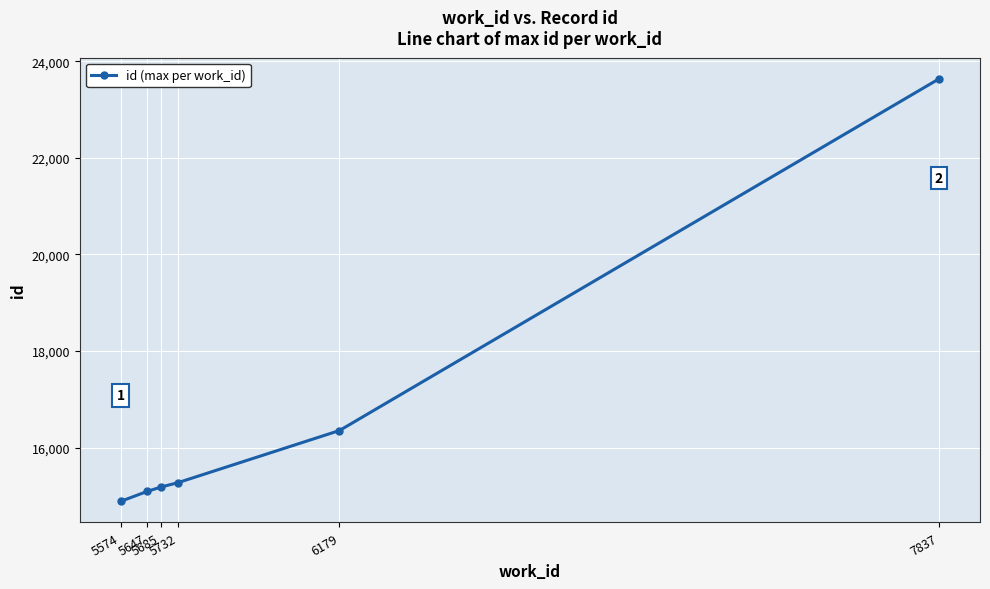

The value at 7837 is 12505. True or false?

False